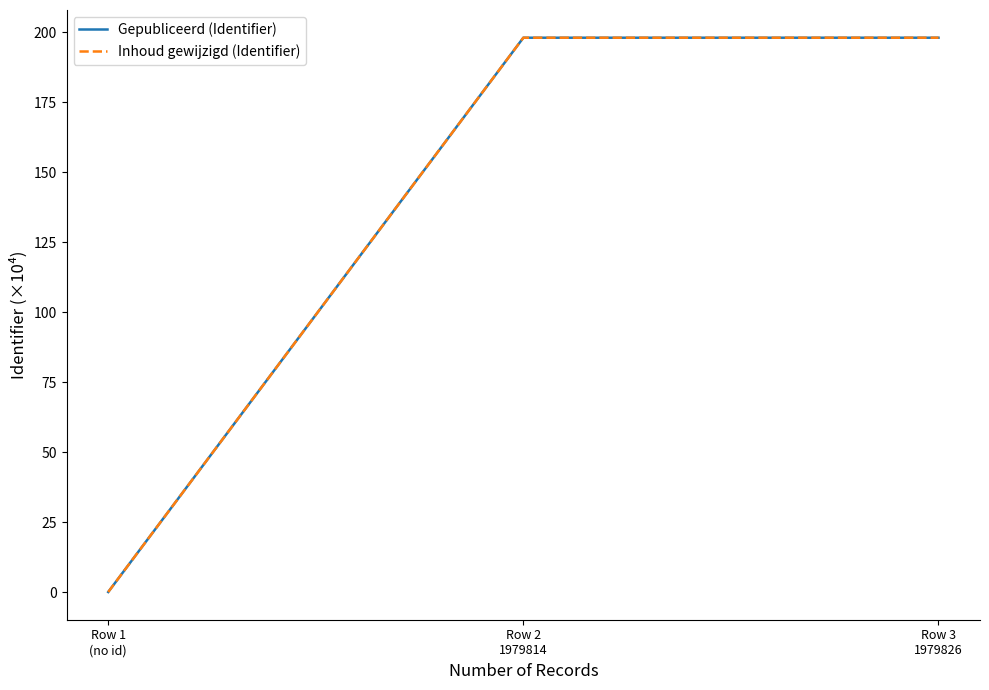

What is the difference between the maximum and minimum values in the Gepubliceerd (Identifier) series?

198.0